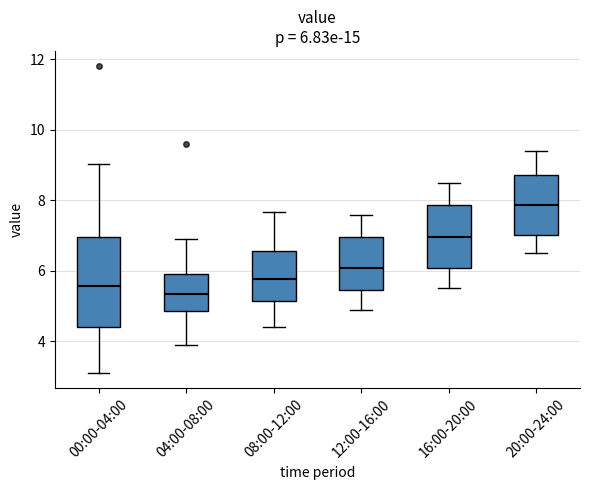

Which box is the tallest, from its lower edge to its upper edge?

00:00-04:00